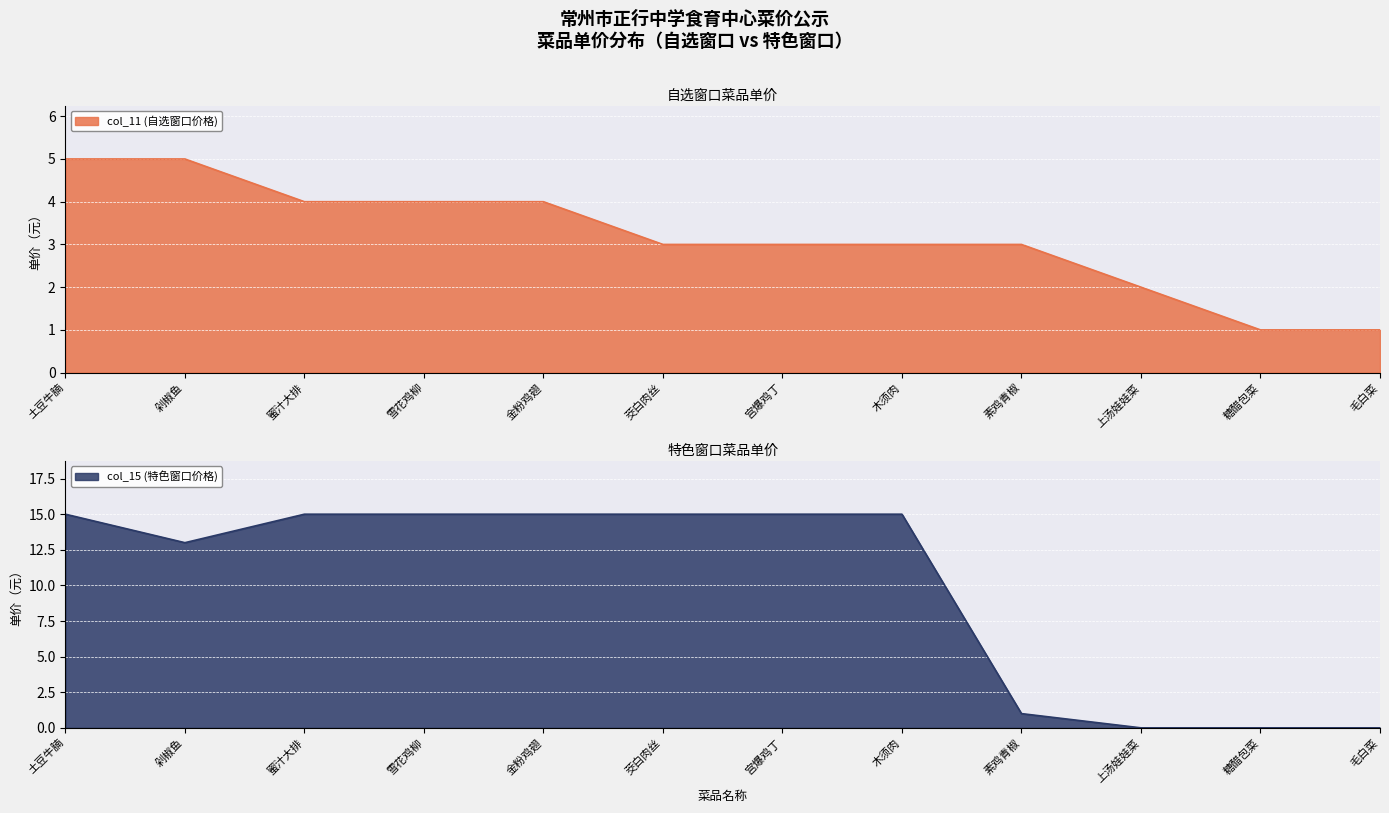

Reading right to left, list all the values displayed in this chart.

col_11 (自选窗口价格): 1	1	2	3	3	3	3	4	4	4	5	5
col_15 (特色窗口价格): 0	0	0	1	15	15	15	15	15	15	13	15